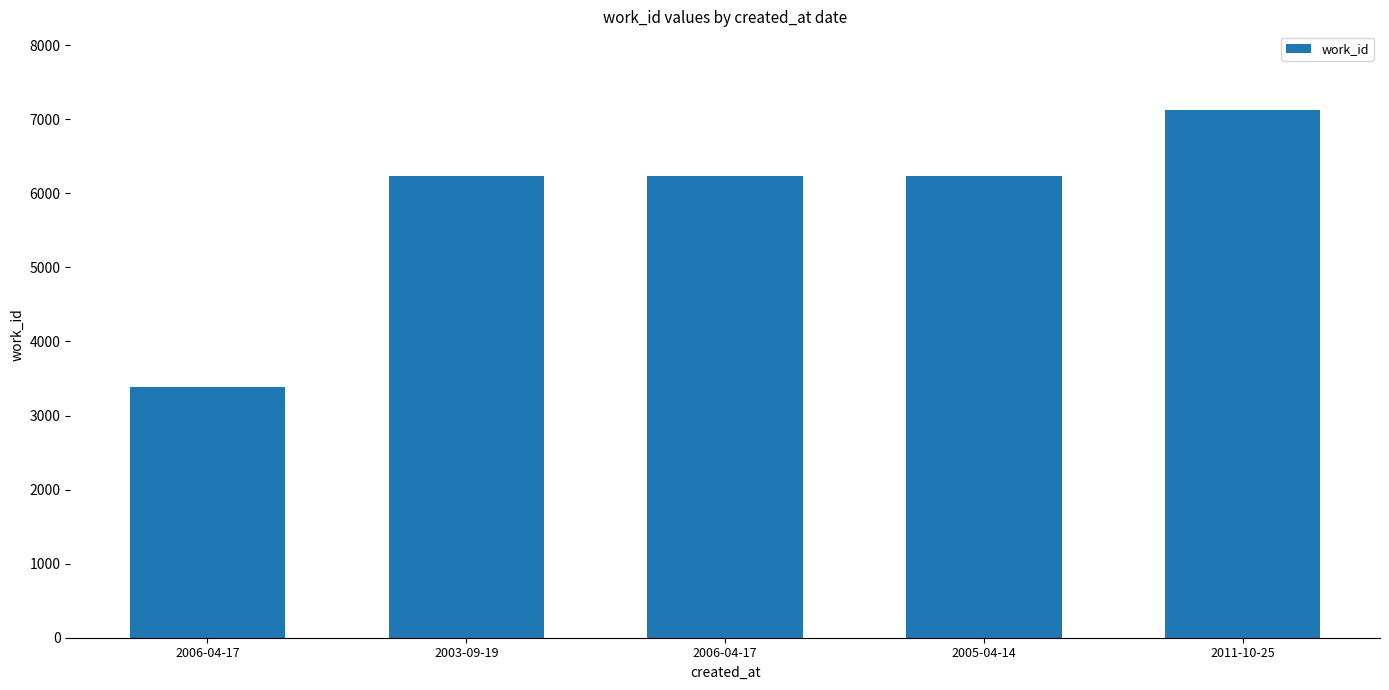

True or false: the data shows 9208 at 2003-09-19.

False